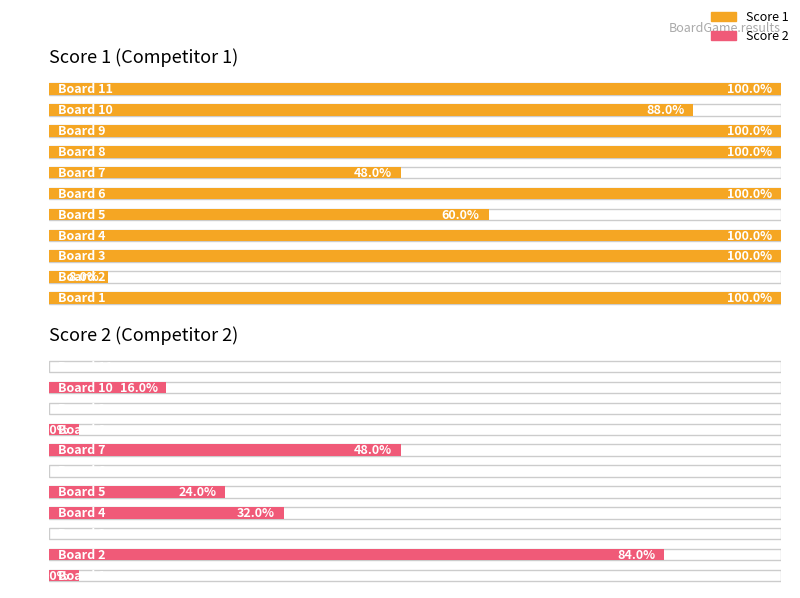

What is the difference between the Score 2 values at 1 and 6?

1